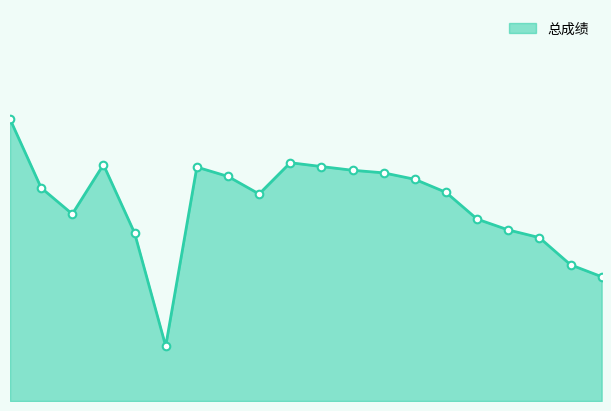

Is this an area chart (filled region under the line)?

Yes